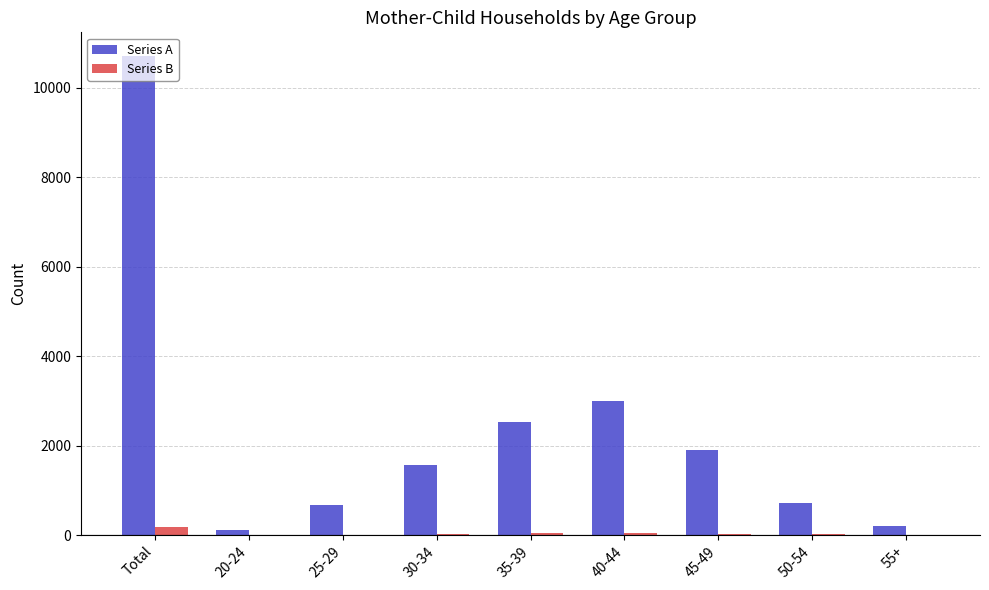

Which series has the largest total across all categories?

Series A